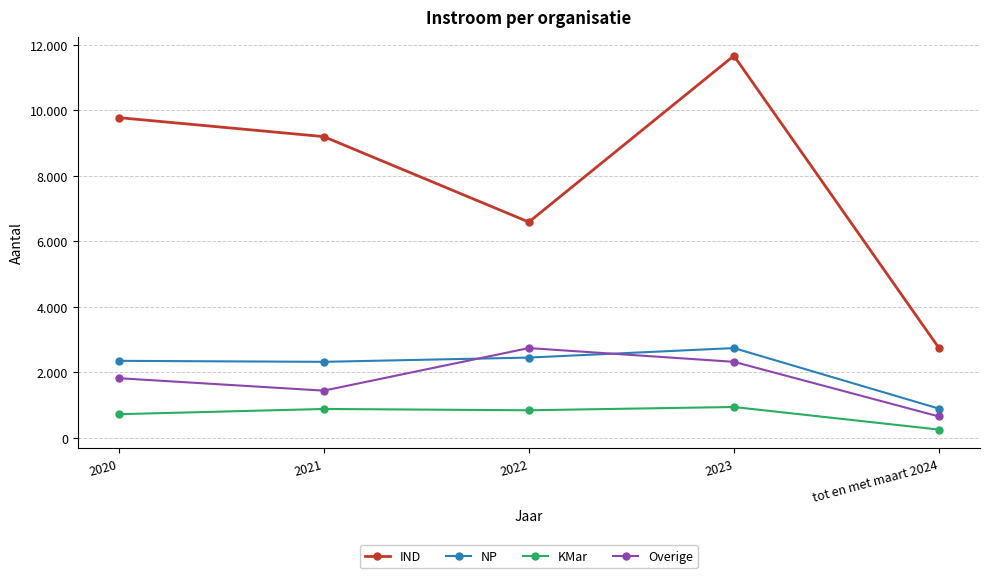

What are all the series names shown in the legend?

IND, NP, KMar, Overige